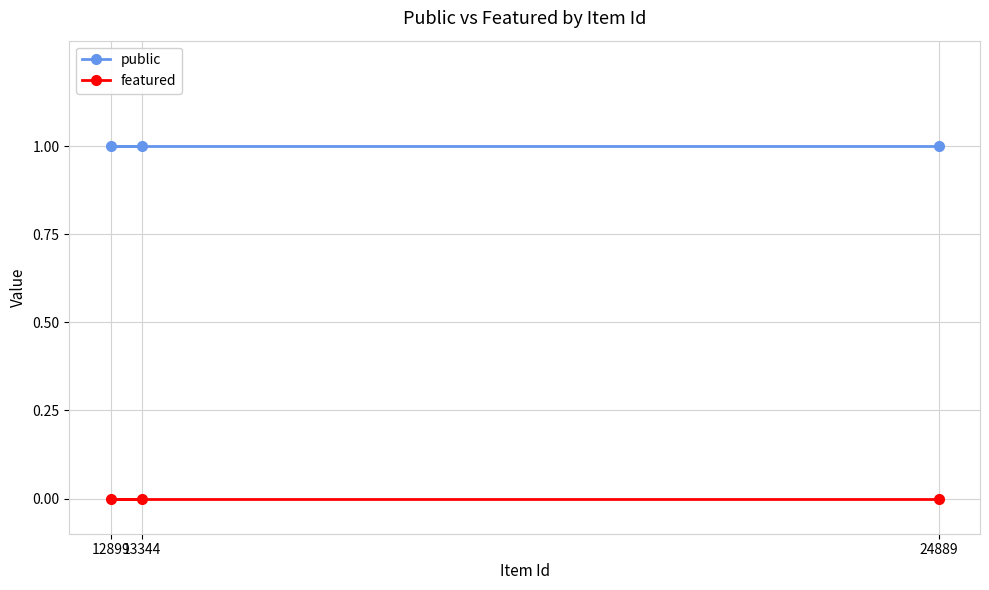

At 24889, list the series in order from largest to smallest.

public, featured